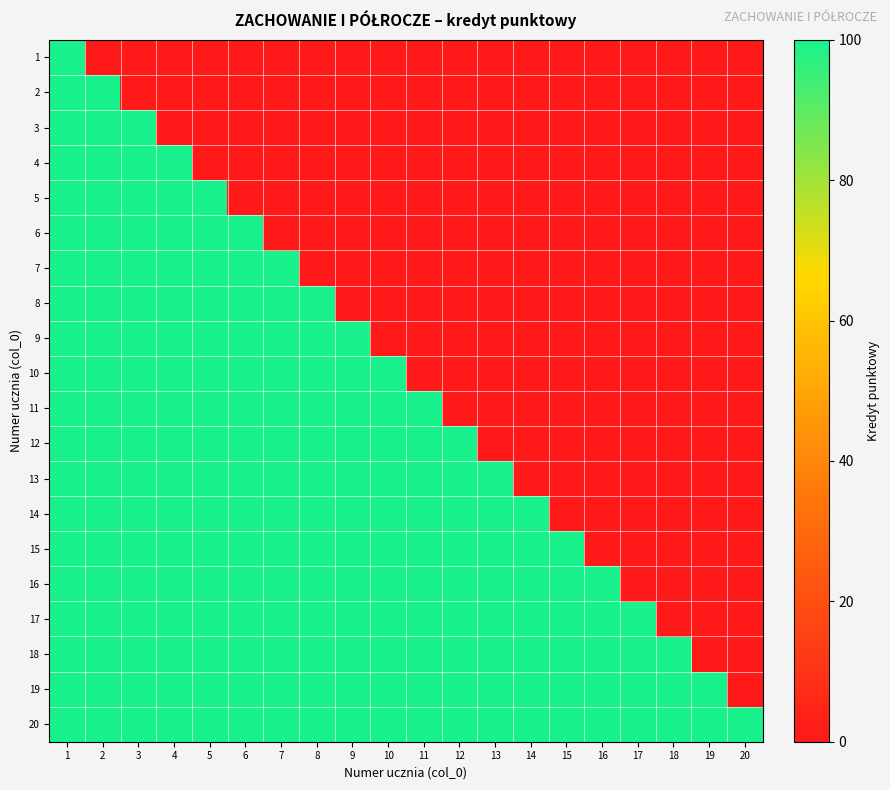

At which category is the sum across all series the highest?

1